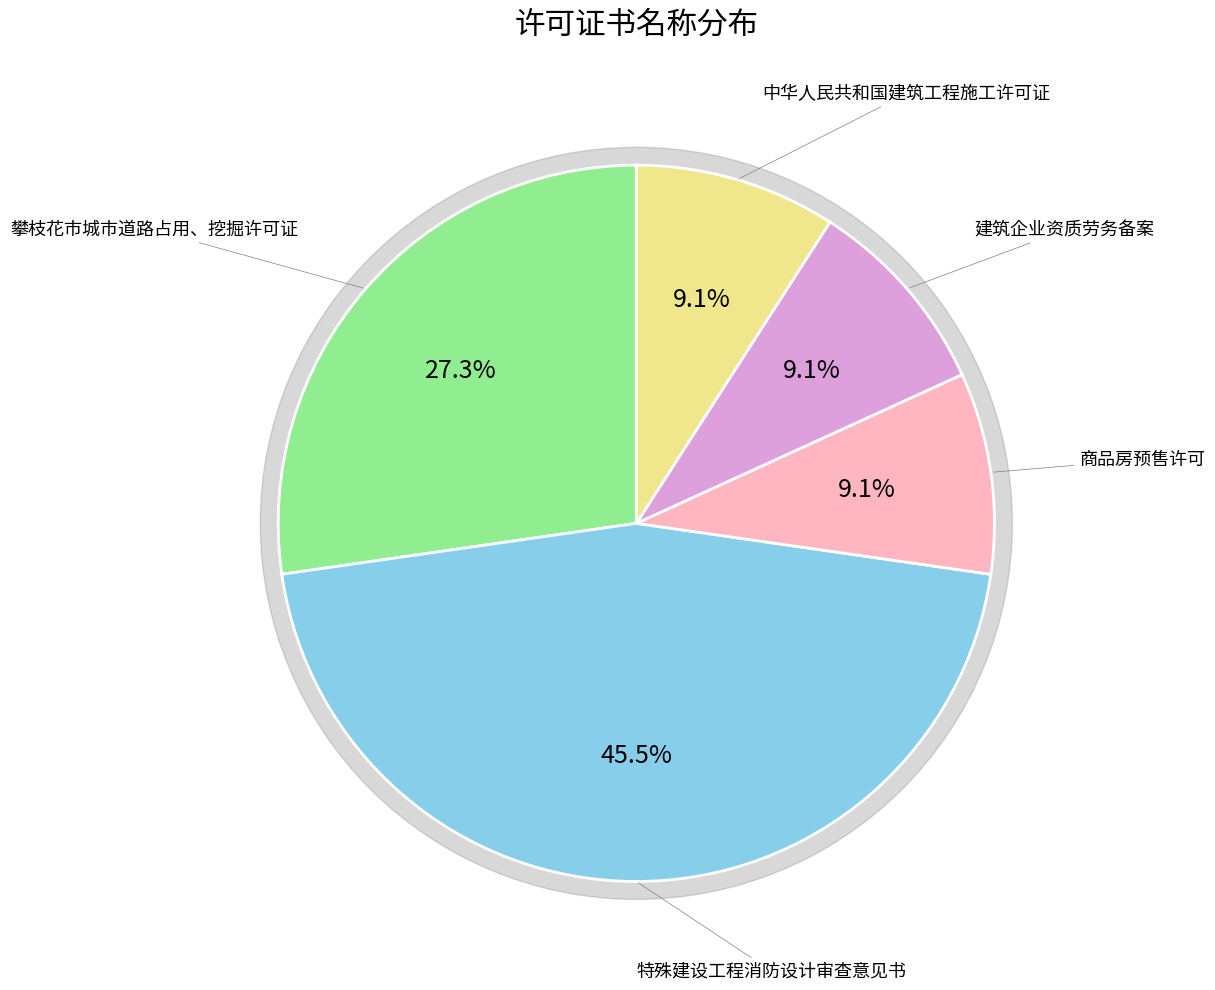

To the nearest percent, what is the average slice percentage?

20%